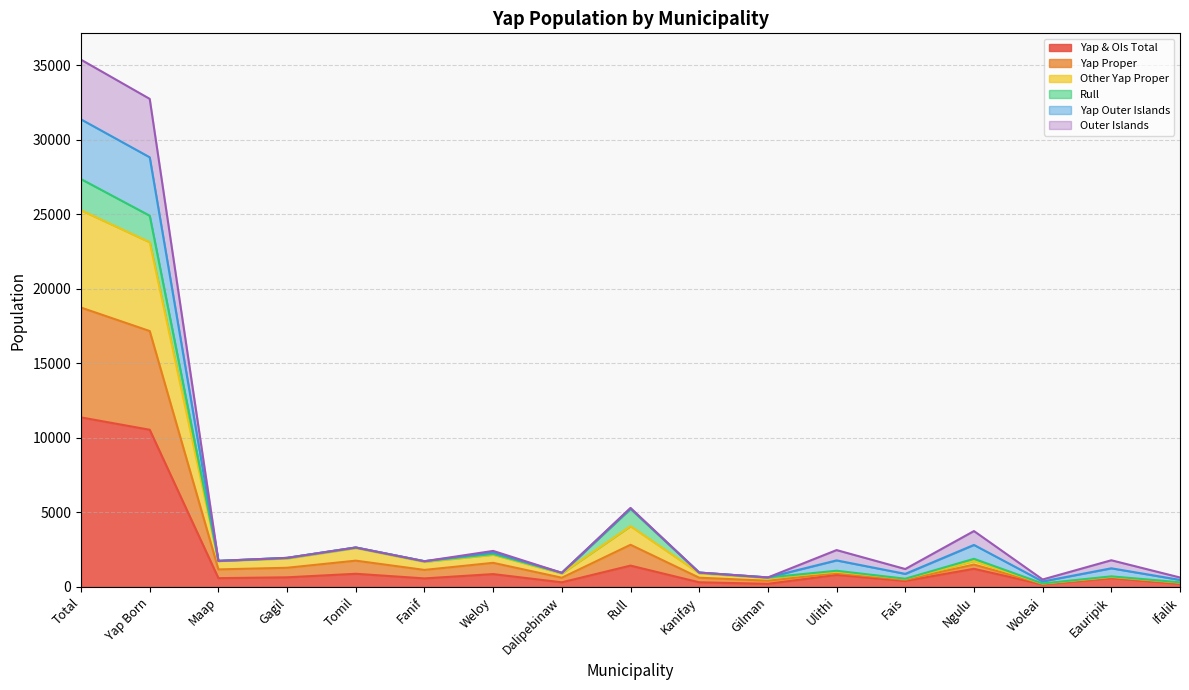

Is the value of Yap & OIs Total at Gilman greater than the value of Yap Proper at Ngulu?

No